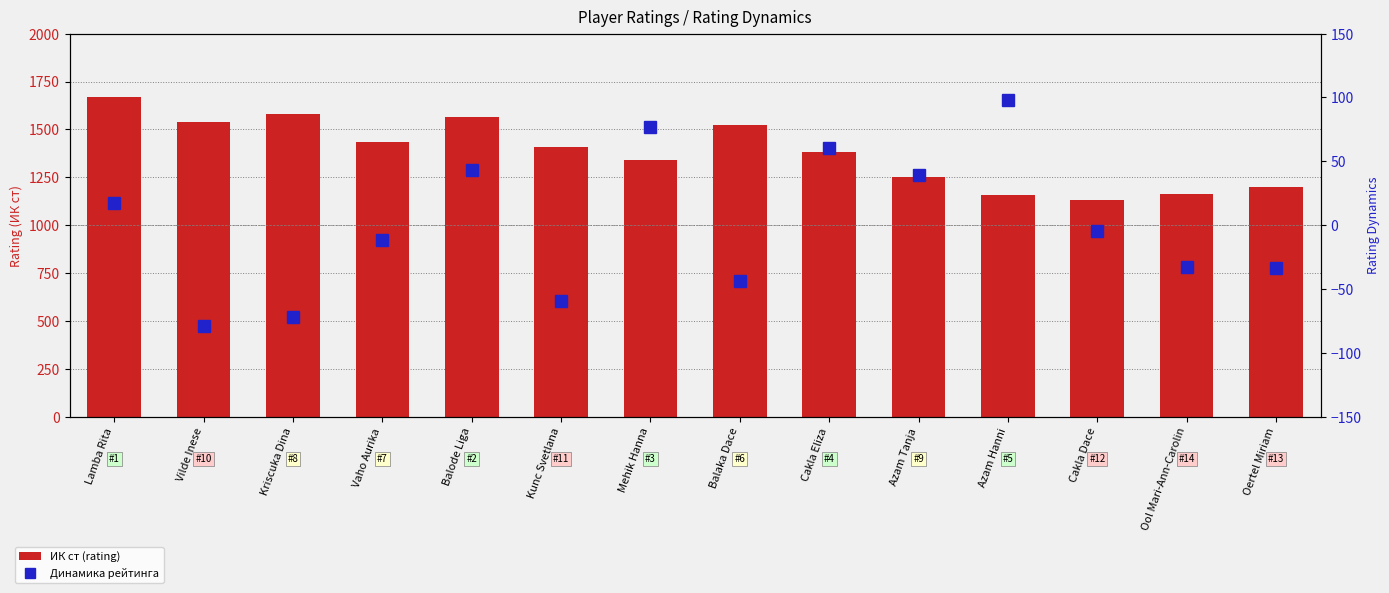

Where is Динамика рейтинга nearest to the value 9?

Lamba Rita